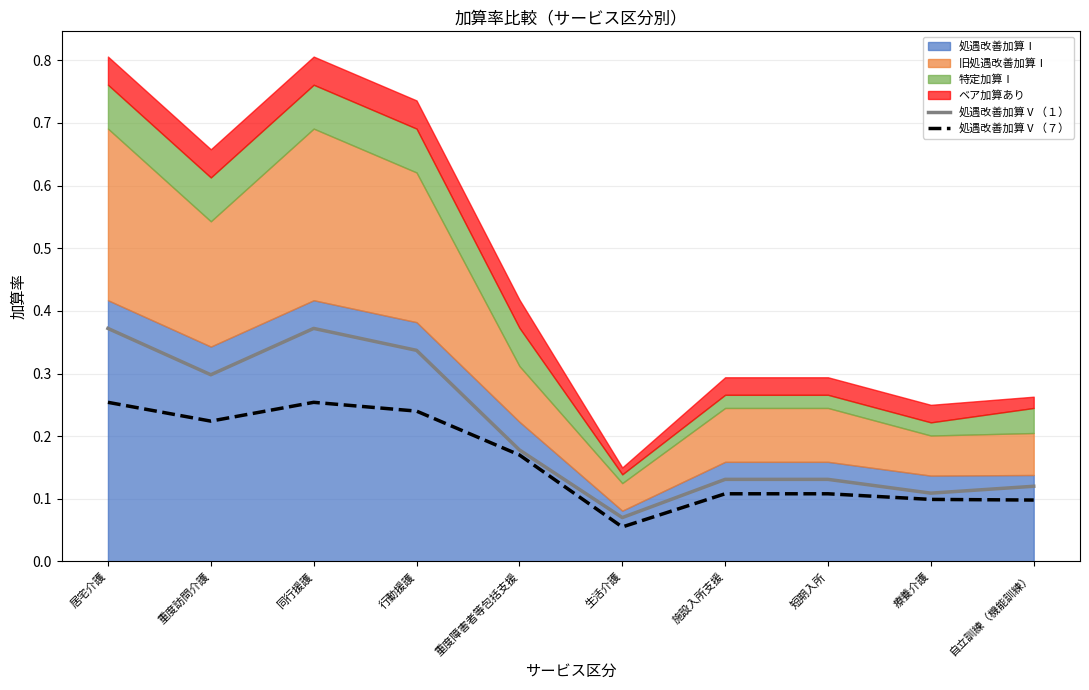

At which label is 処遇改善加算Ⅴ（１） closest to 0?

生活介護